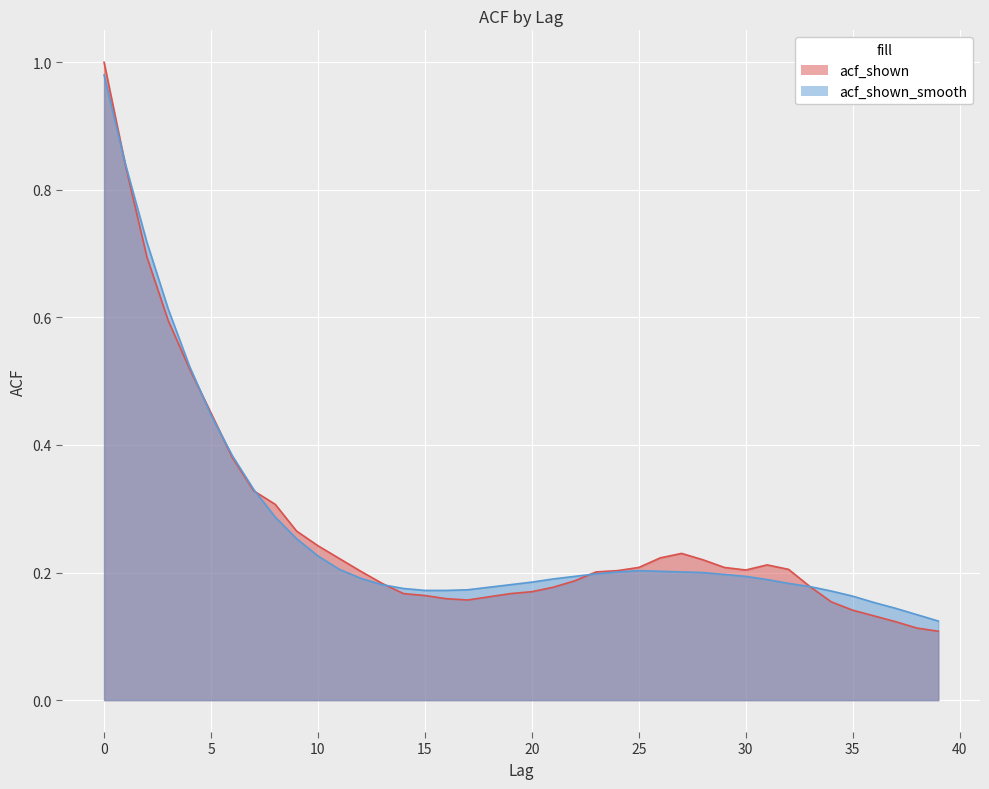

True or false: acf_shown_smooth and acf_shown cross at least once.

True